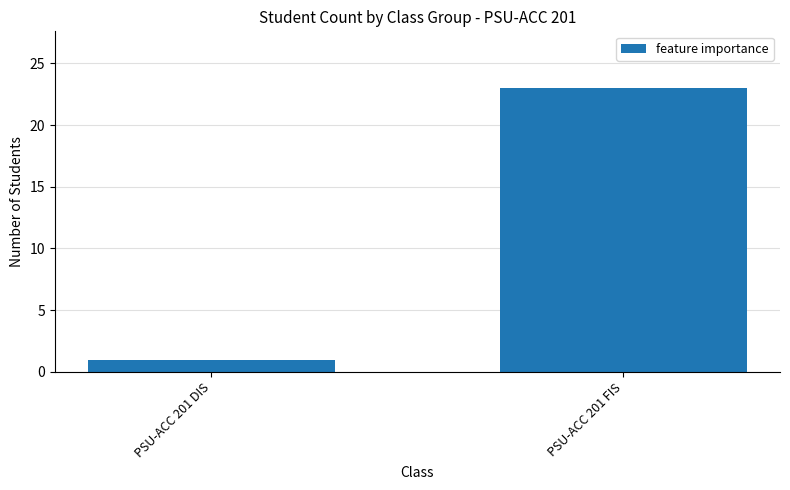

How many bars are there in total?

2